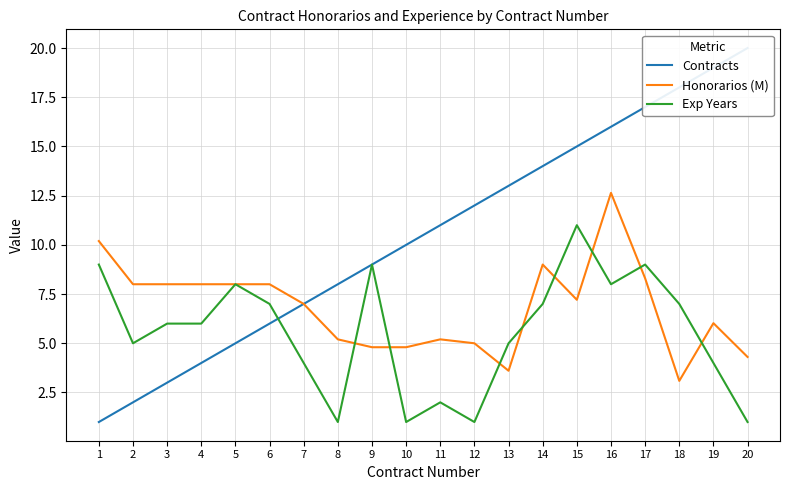

True or false: Exp Years and Honorarios (M) intersect in this chart.

True